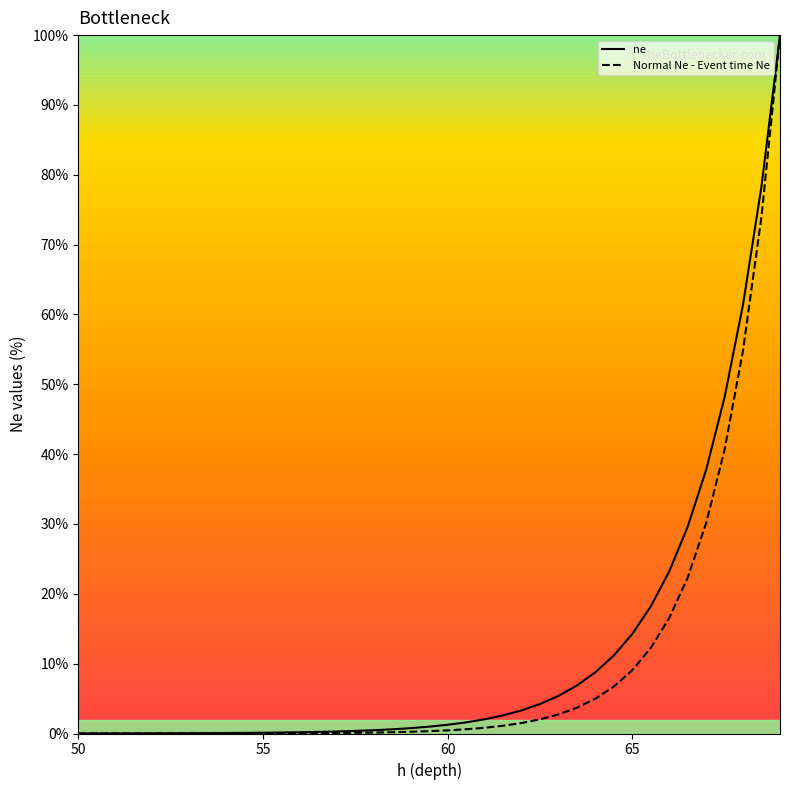

What is the maximum value for ne?

100.0